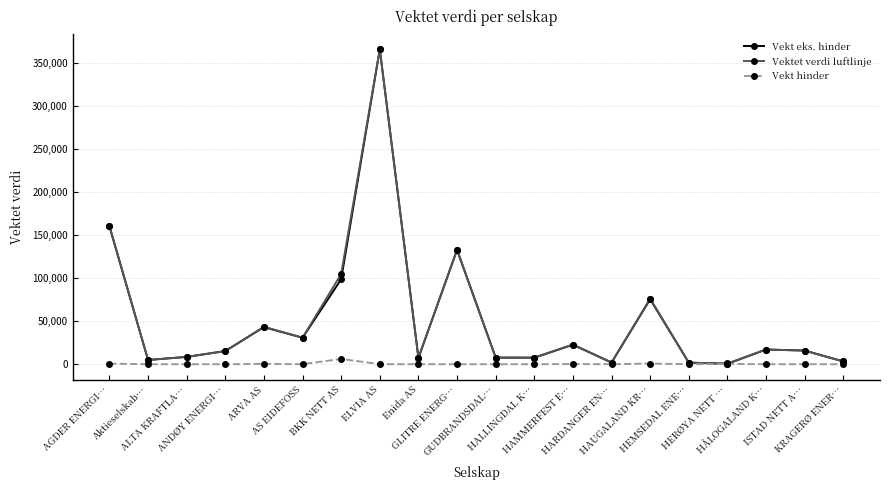

What is the value of the Vekt eks. hinder point at the 4th from the left?

15294.3